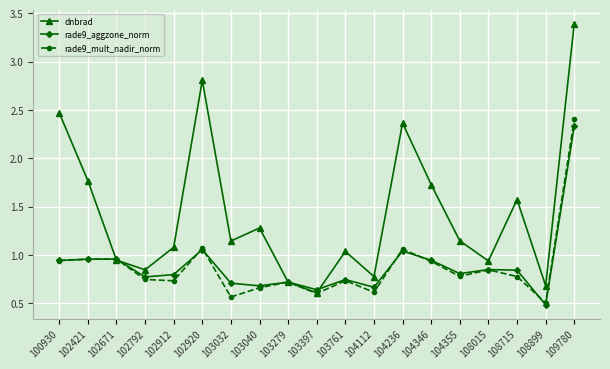

Which category has the lowest value across all series?

108899